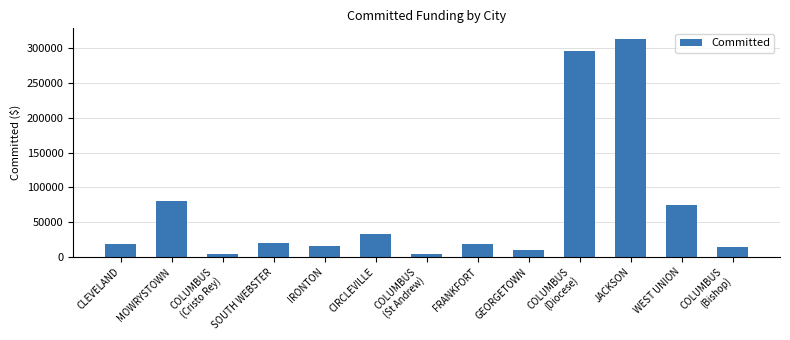

Are the bars grouped side by side (vs. stacked)?

No